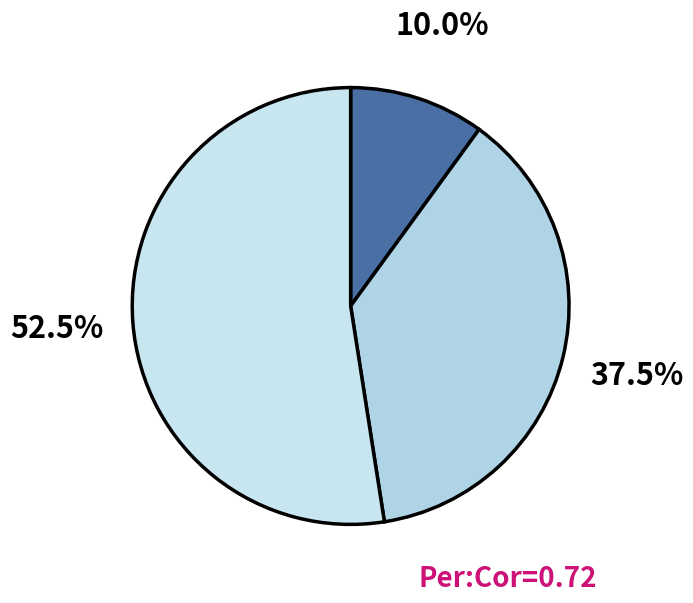

How many segments does this pie chart have?

3